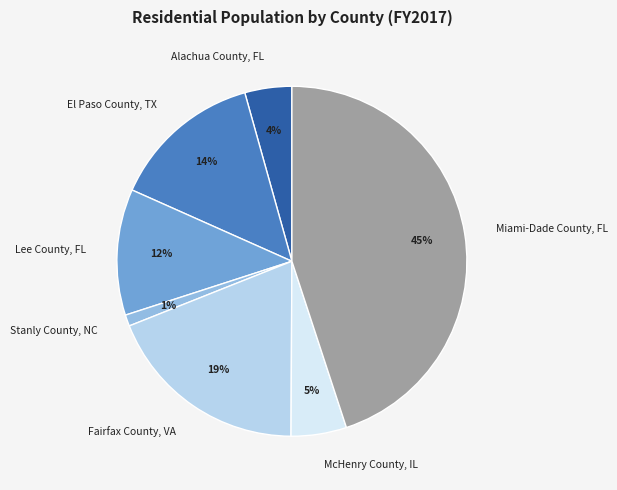

How many slices are in this pie chart?

7